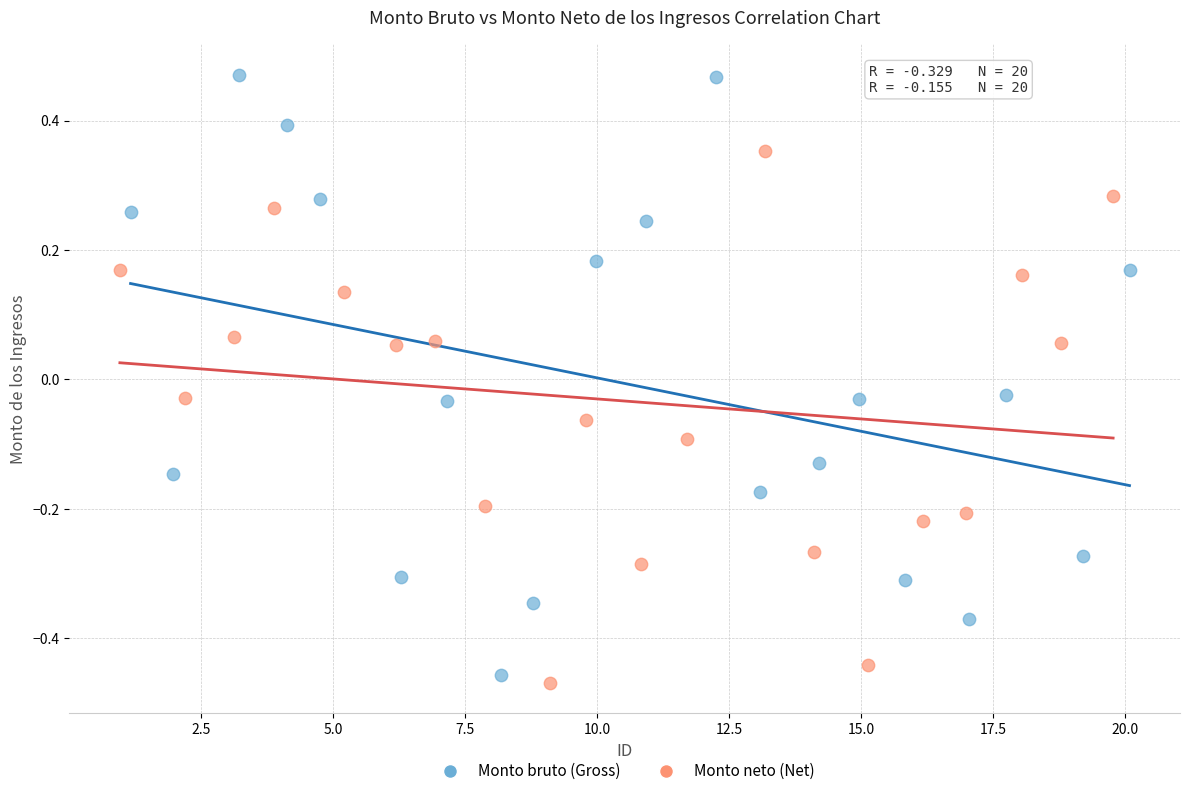

What are all the series names shown in the legend?

Monto bruto (Gross), Monto neto (Net)